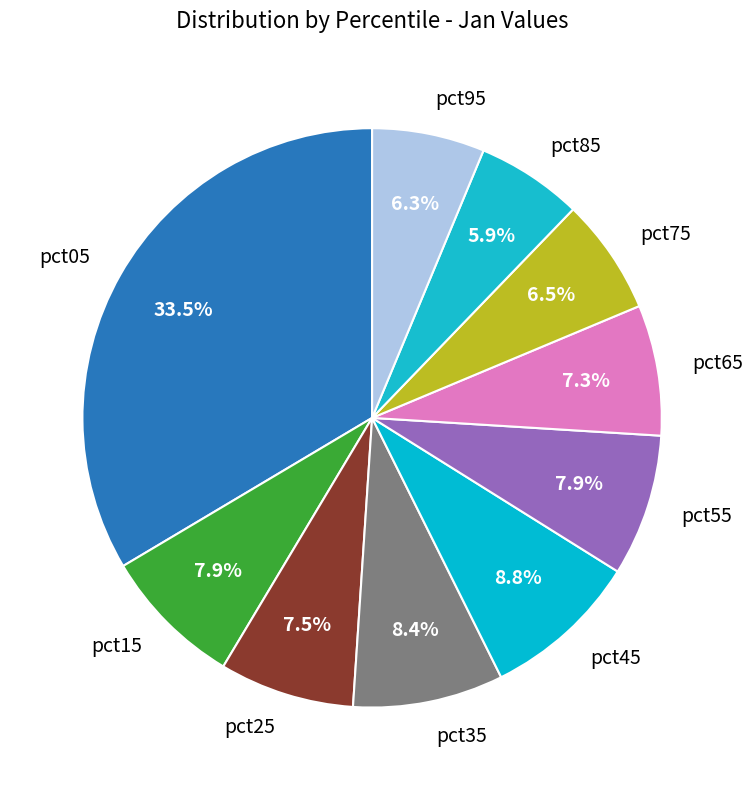

Is pct85 the majority of the pie?

No